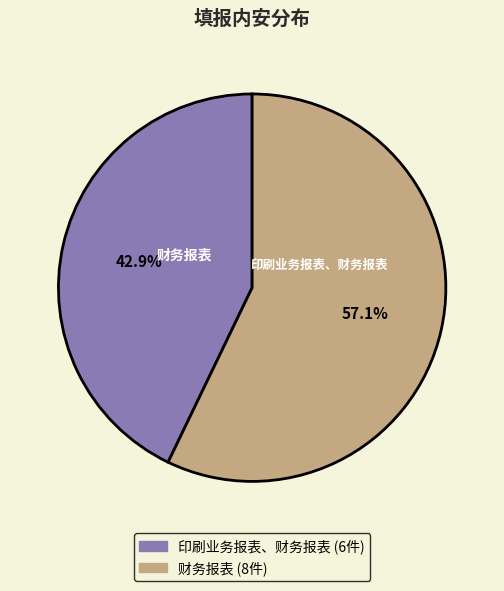

Combined, what portion of the pie is 财务报表 and 印刷业务报表、财务报表?

100.0%